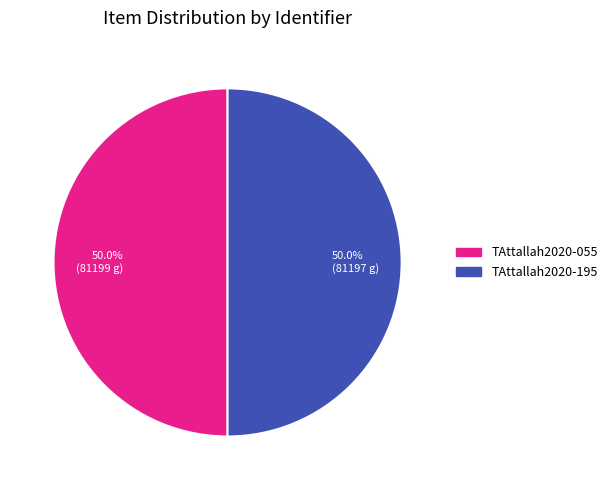

What is the ratio of the value at 50.0% (81199 g) to the value at 50.0% (81197 g)?

1.0